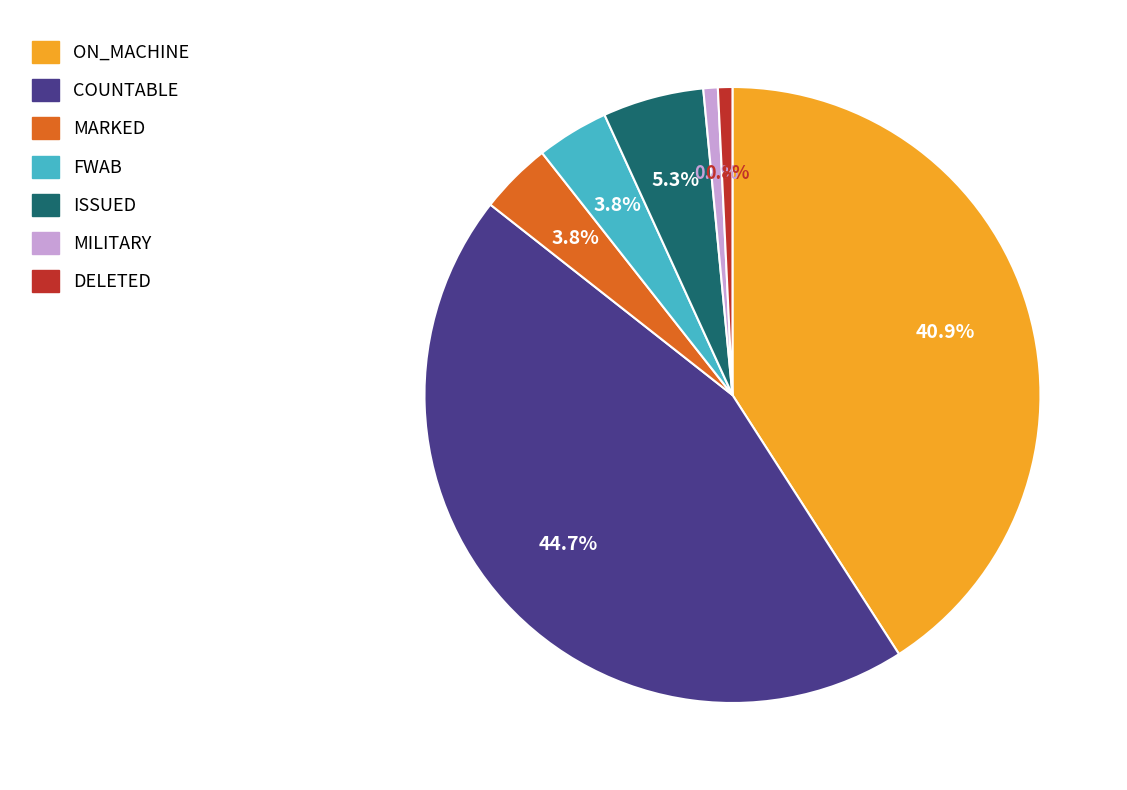

Is there any slice that represents more than half of the pie?

No